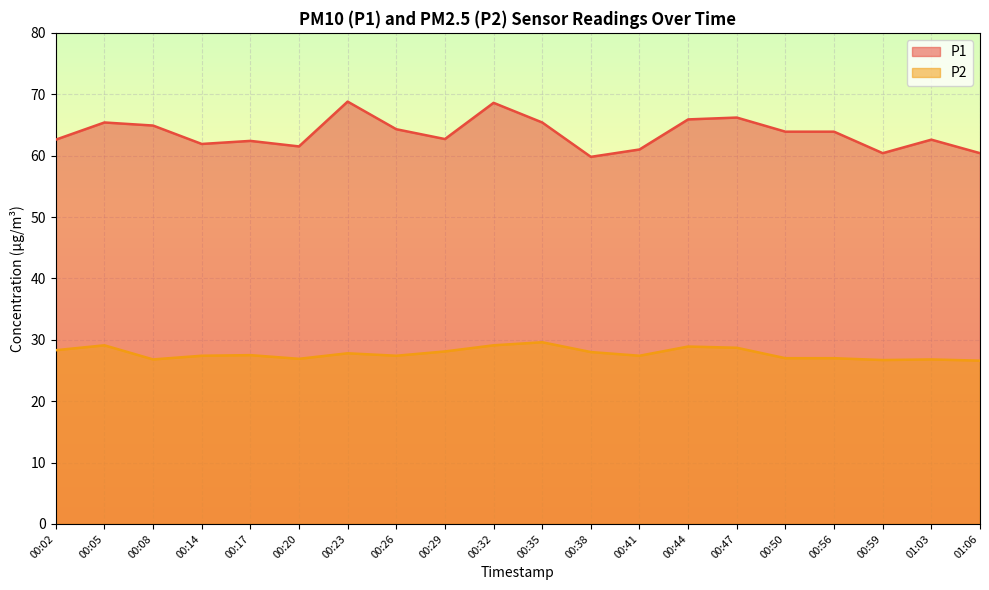

What are all the series names shown in the legend?

P1, P2